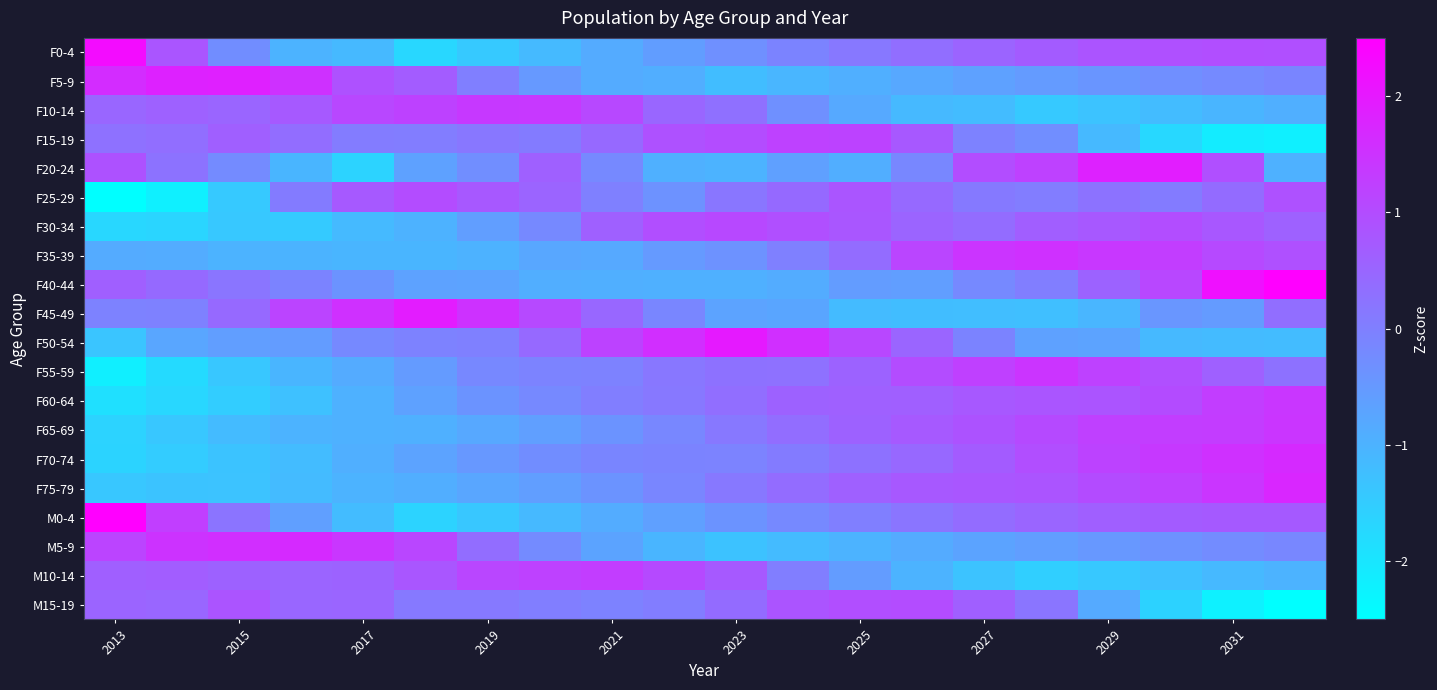

Which series has the largest range (max minus min)?

M0-4